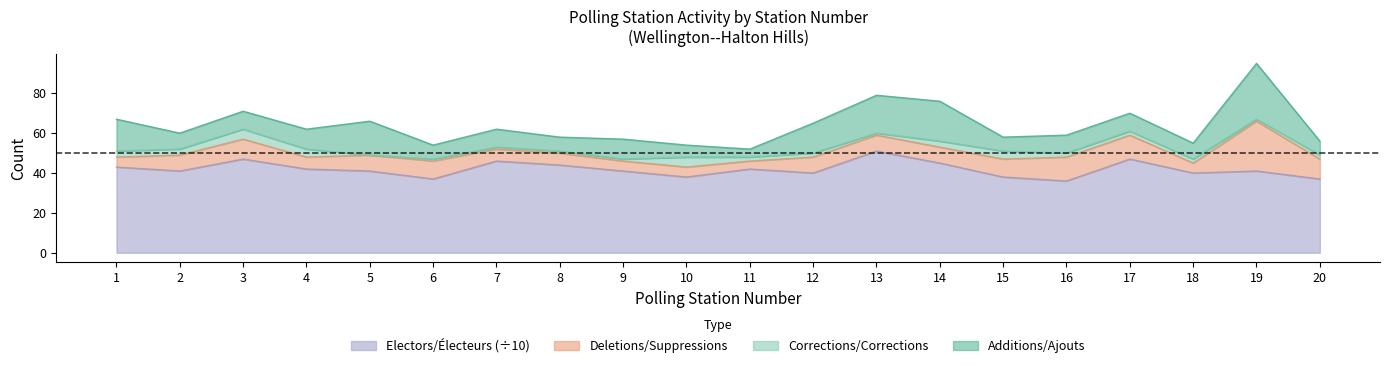

List the labels in order of Corrections/Corrections value, smallest first.

5, 6, 7, 8, 9, 13, 19, 11, 12, 16, 17, 18, 20, 1, 2, 14, 4, 15, 3, 10